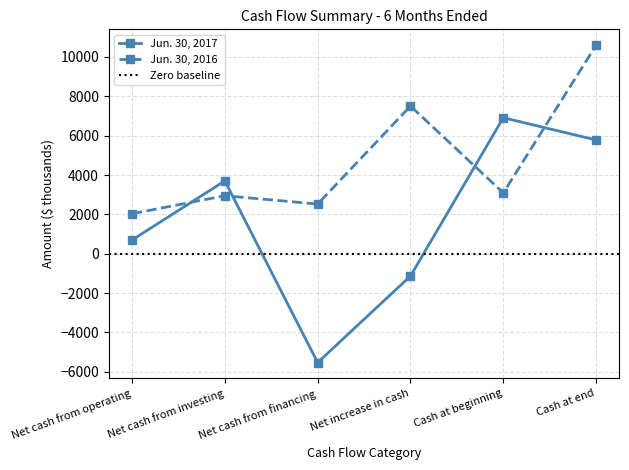

True or false: Jun. 30, 2016 has more than 0 points higher than both neighbors.

True